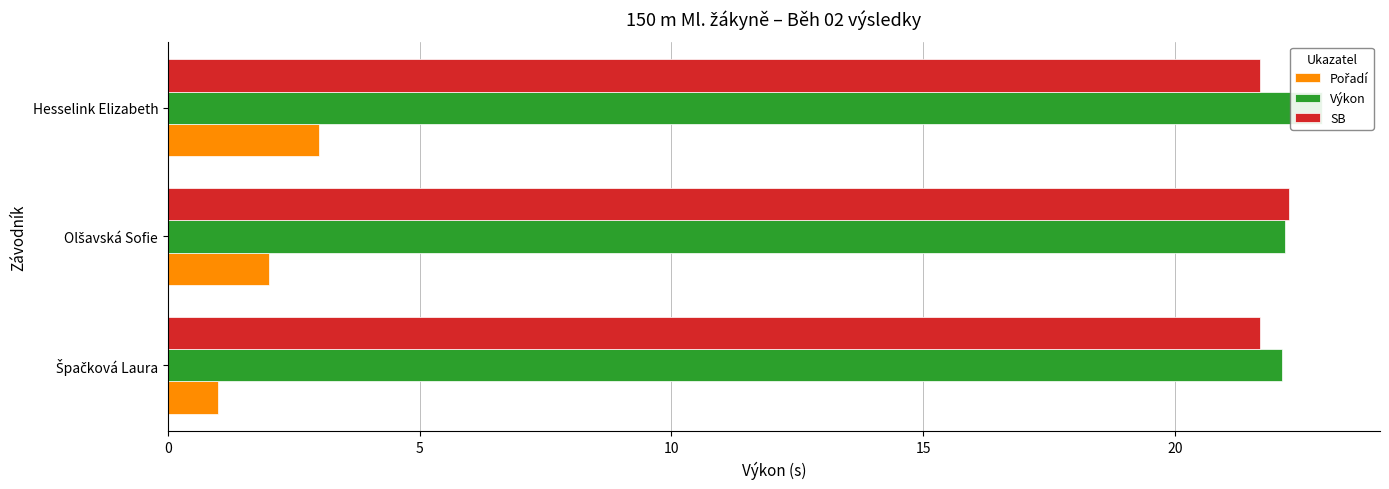

Are the bars horizontal?

Yes